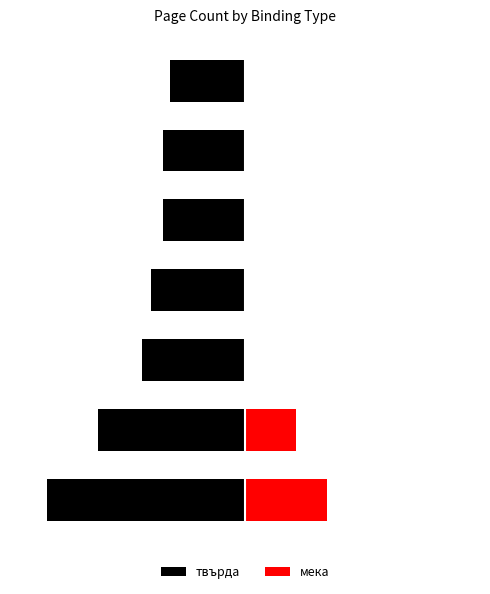

Rank the series by their maximum value, from lowest to highest.

твърда, мека